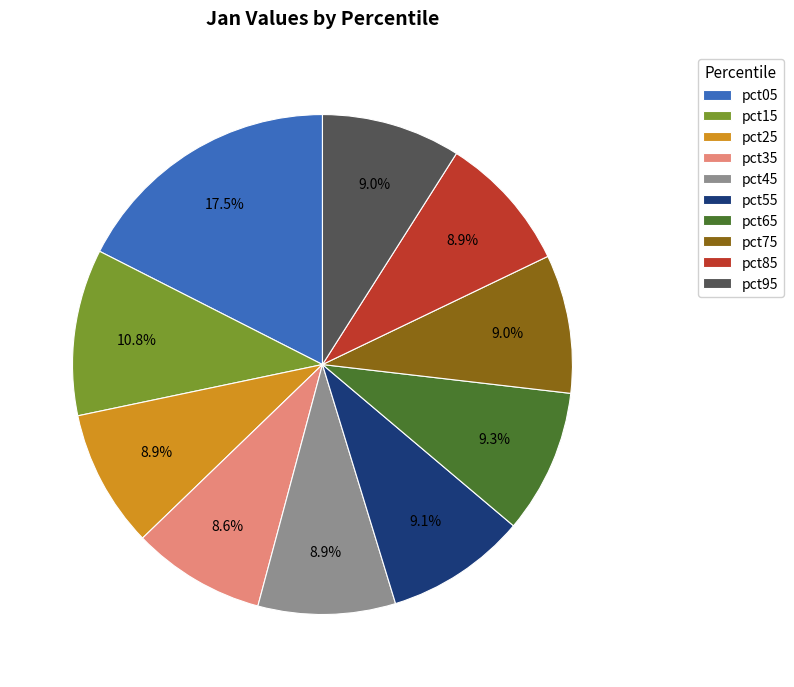

Approximately how many times larger is the value at pct75 compared to pct55?

1.0